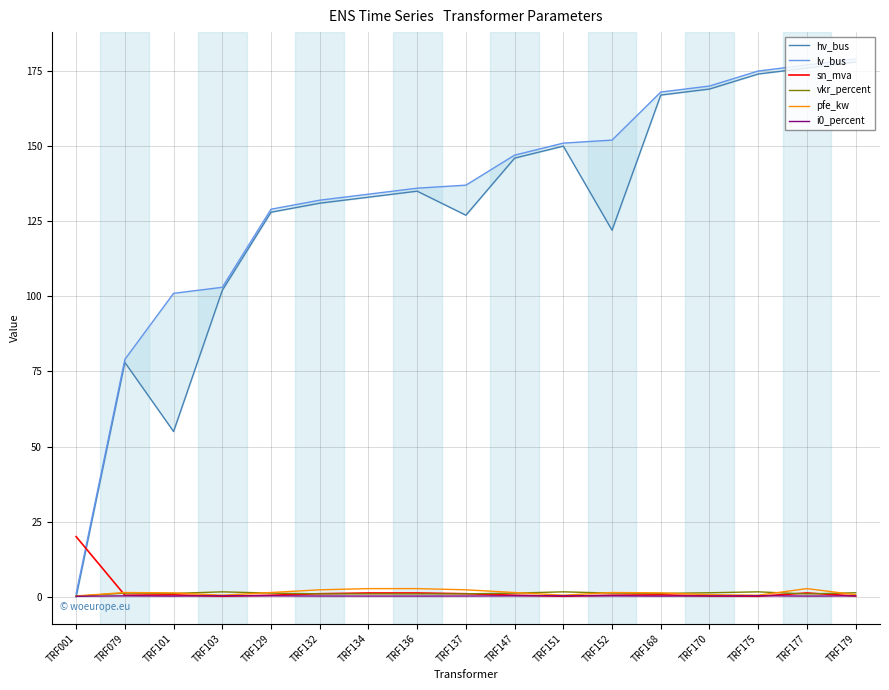

What are all the series names shown in the legend?

hv_bus, lv_bus, sn_mva, vkr_percent, pfe_kw, i0_percent